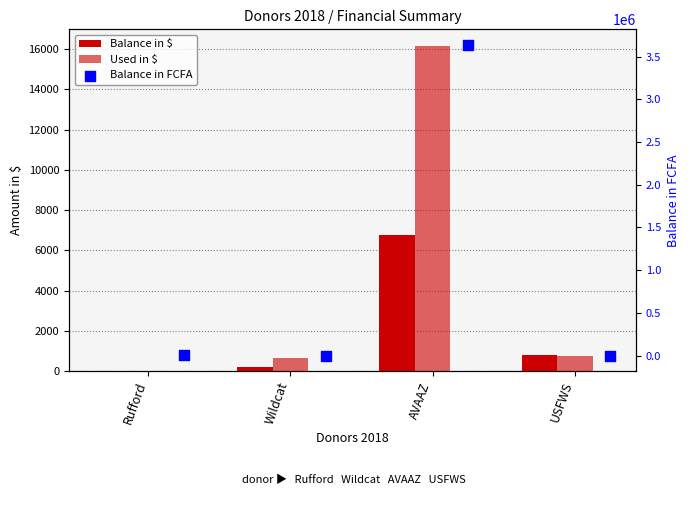

Which series contains the lowest Y value?

Used in $